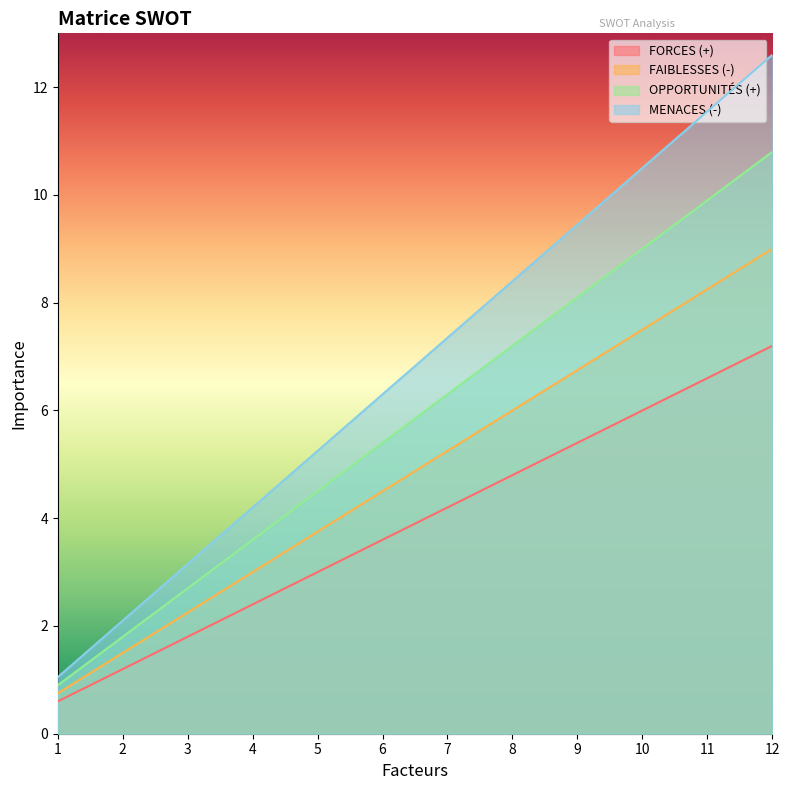

What is the highest value of the MENACES (-) series?

12.6